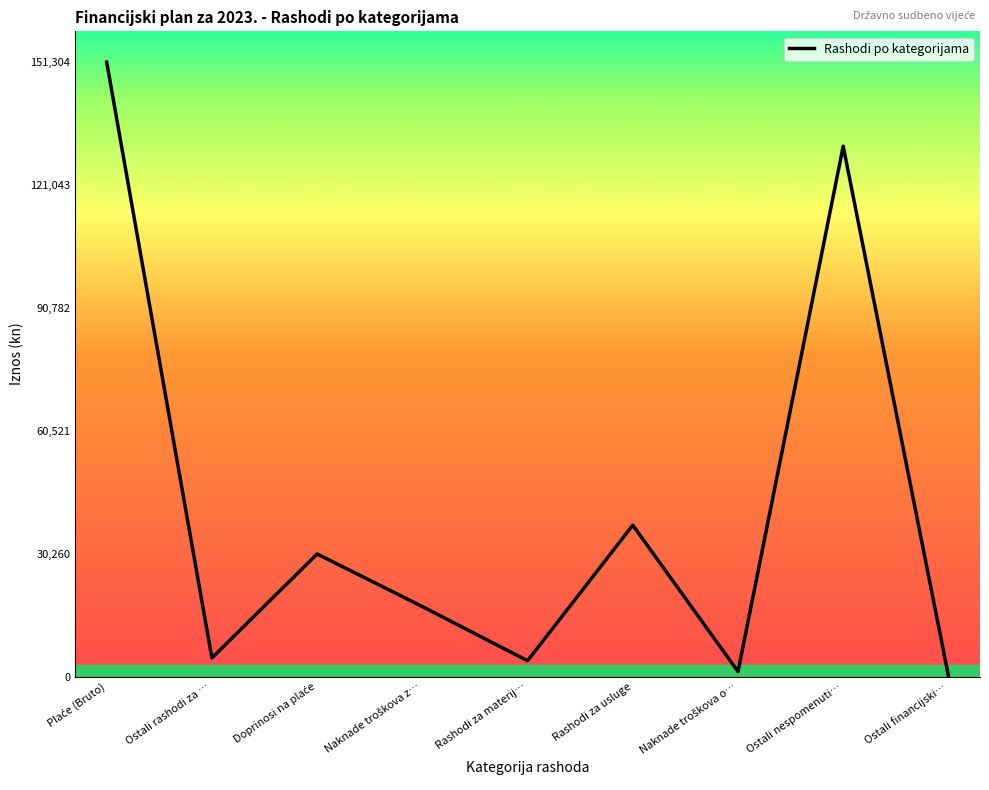

Is this an area chart (filled region under the line)?

No